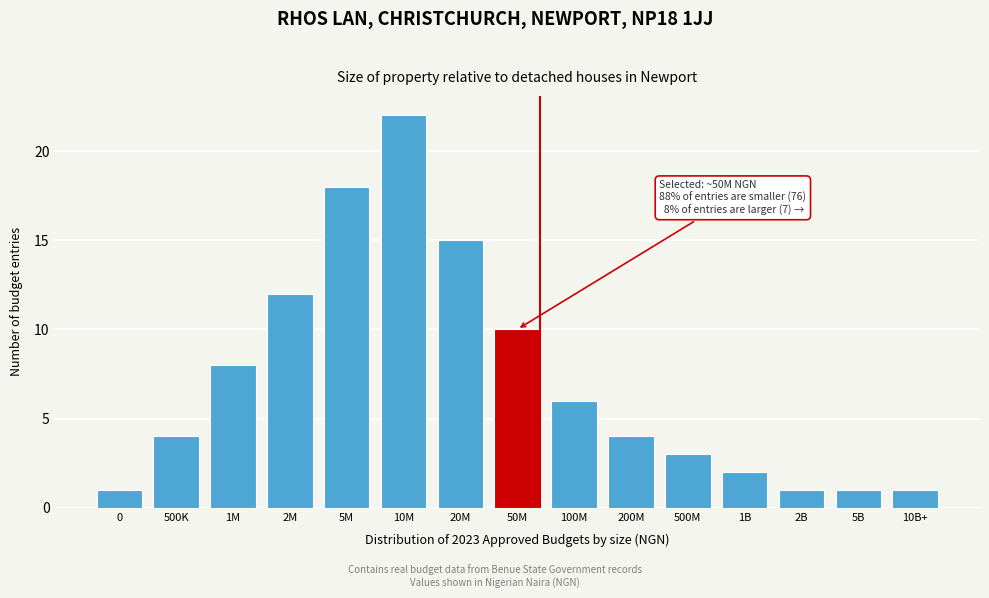

Reading left to right, what are all the values shown in this chart?

0=1	500K=4	1M=8	2M=12	5M=18	10M=22	20M=15	50M=10	100M=6	200M=4	500M=3	1B=2	2B=1	5B=1	10B+=1